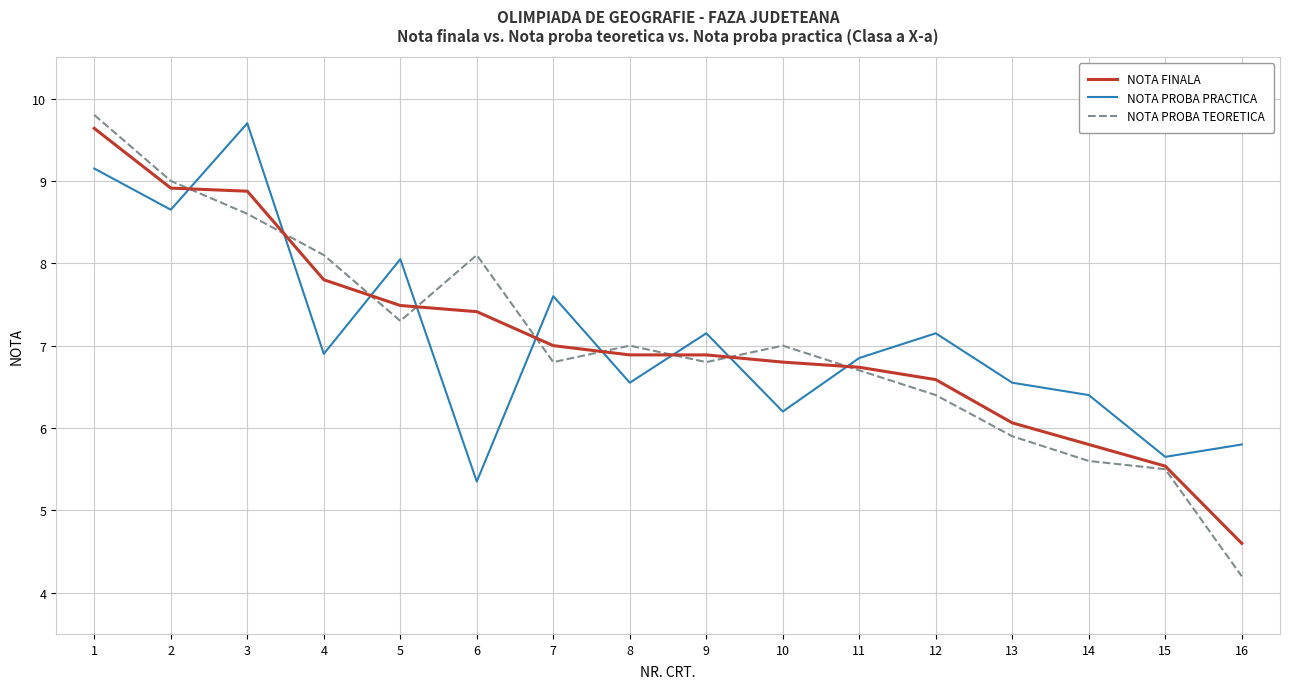

Which series has the widest spread of values?

NOTA PROBA TEORETICA